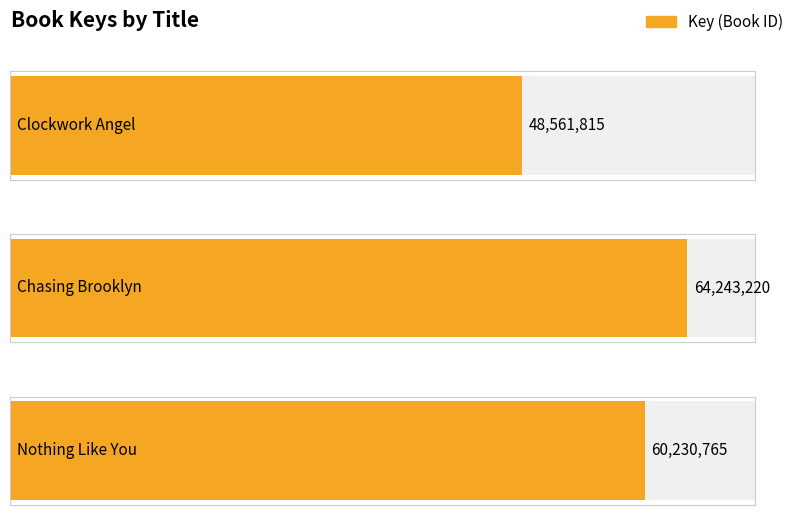

Does the chart contain any negative values?

No